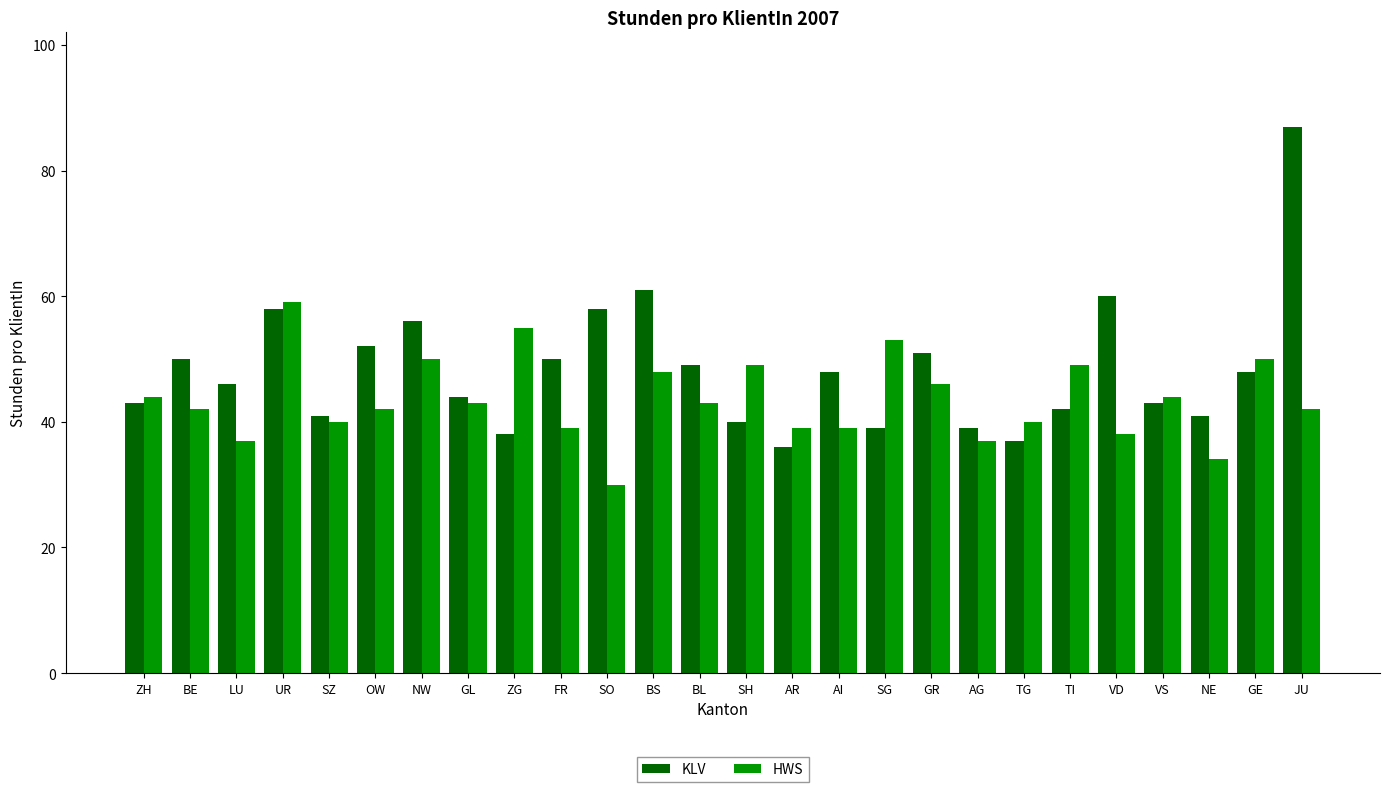

What is the label of the 7th bar from the right?

TG